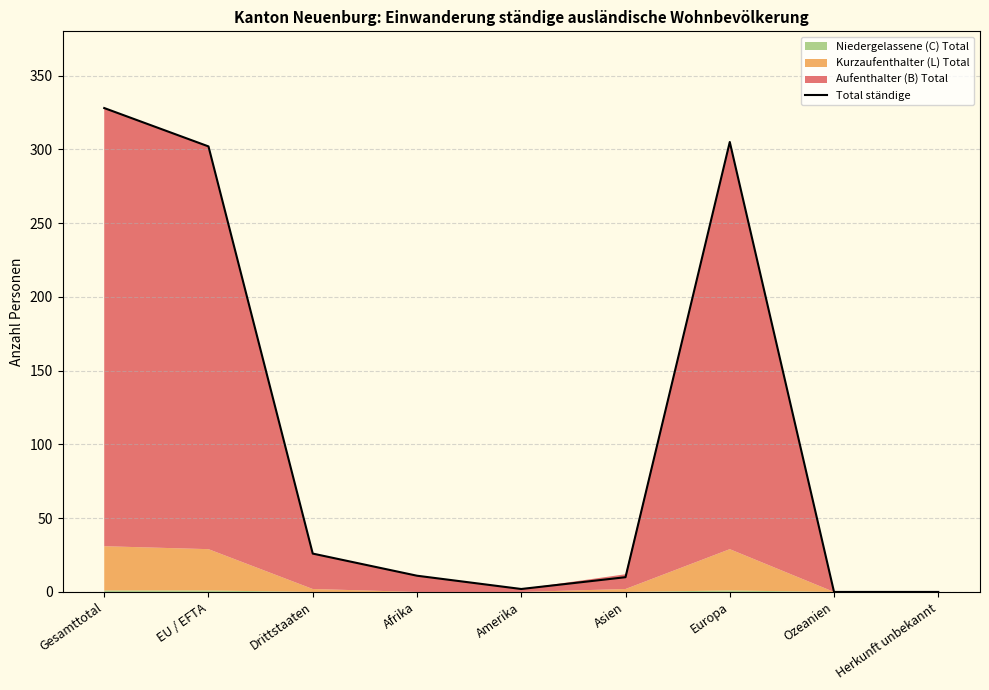

What is the value of the 2nd point from the left?

302